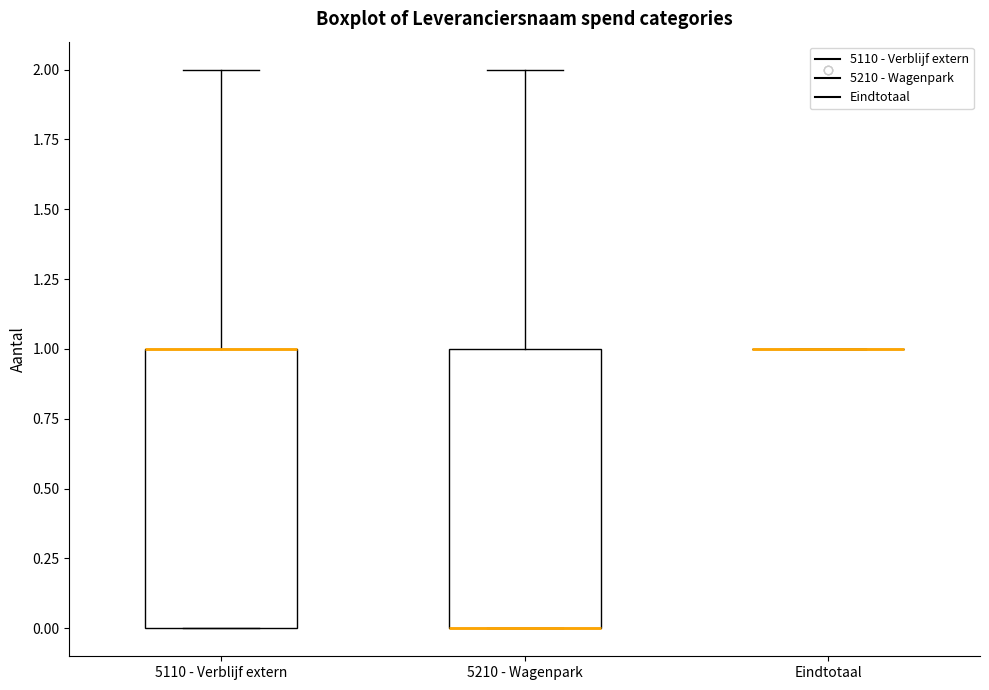

Where is the upper edge of the box for 5210 - Wagenpark on the y-axis? The values are not printed on the chart, so give them approximately, as read against the axis.

1